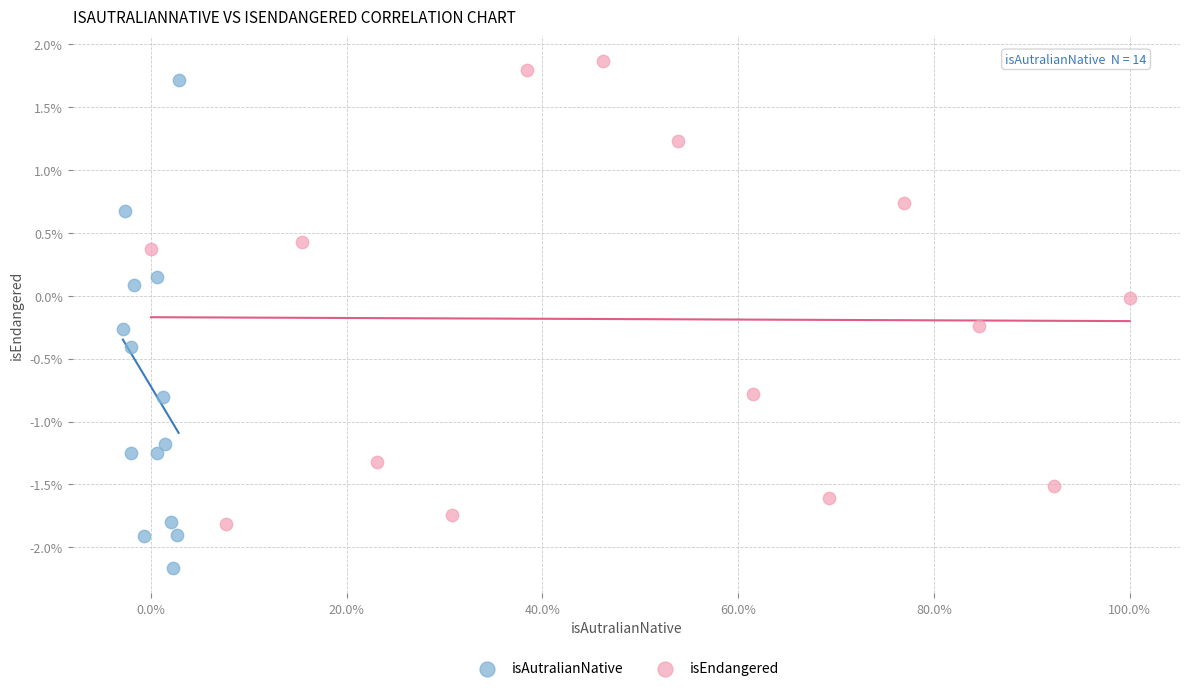

Which series reaches the minimum Y coordinate?

isAutralianNative